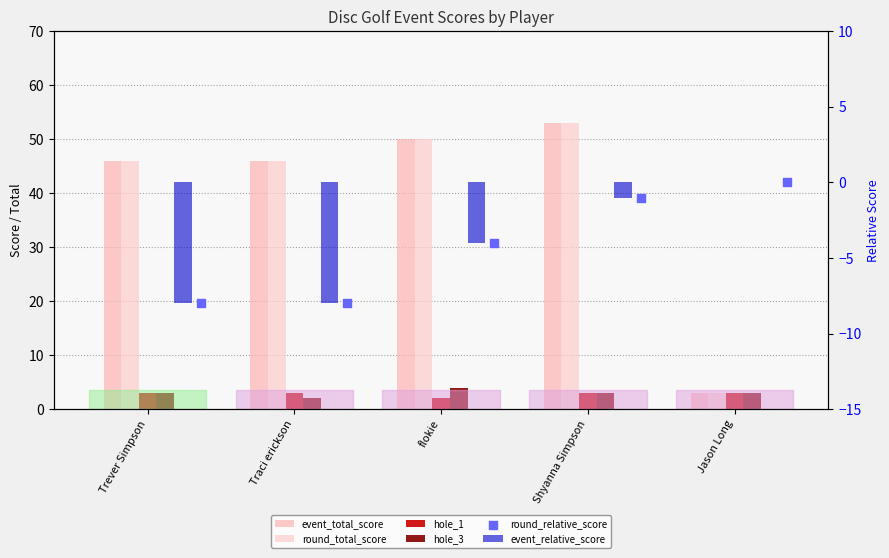

Is the value of event_relative_score at Jason Long greater than the value of hole_1 at Jason Long?

No